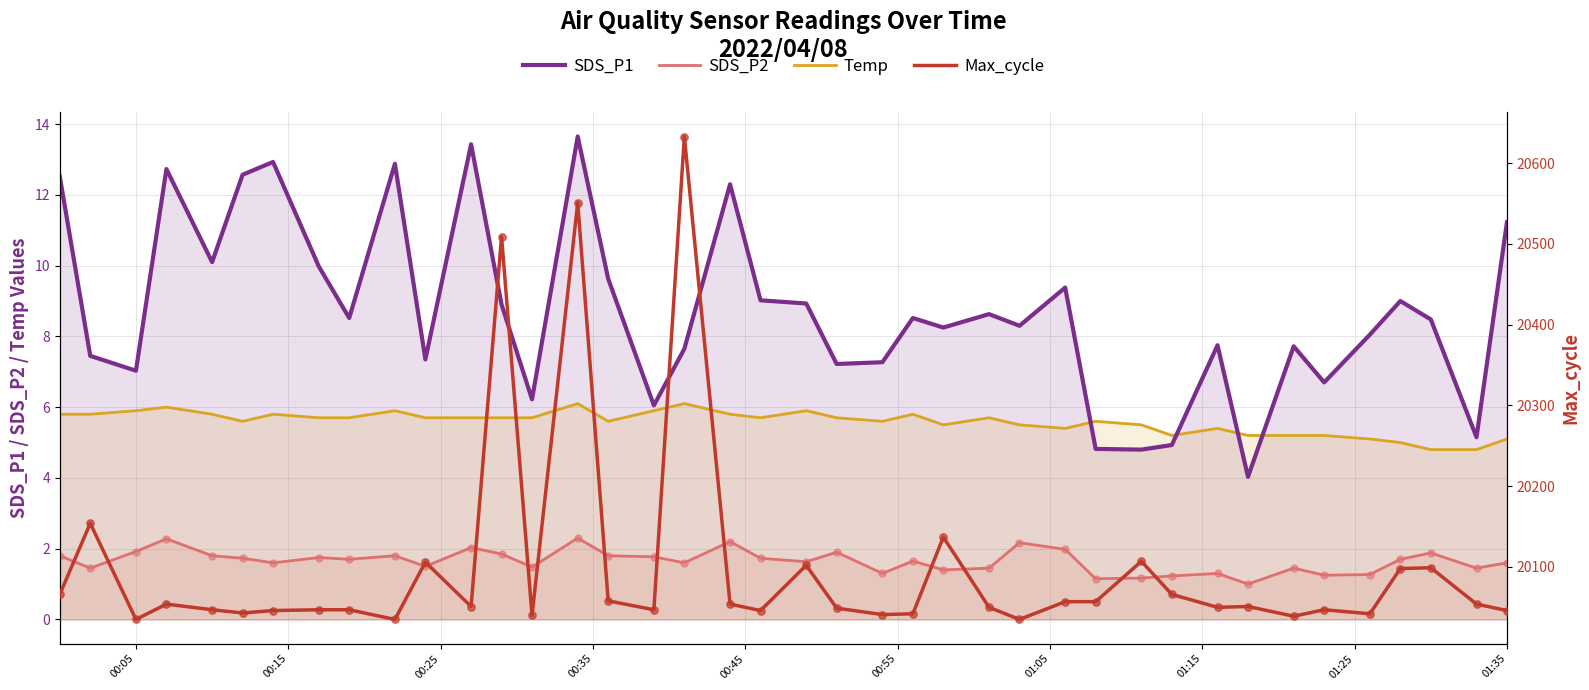

True or false: SDS_P2 and SDS_P1 cross at least once.

False